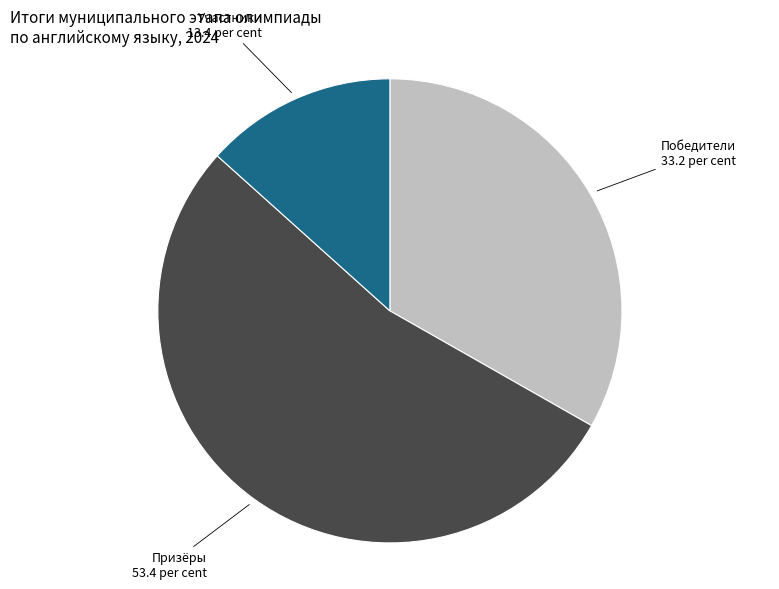

Is there any slice that represents more than half of the pie?

Yes